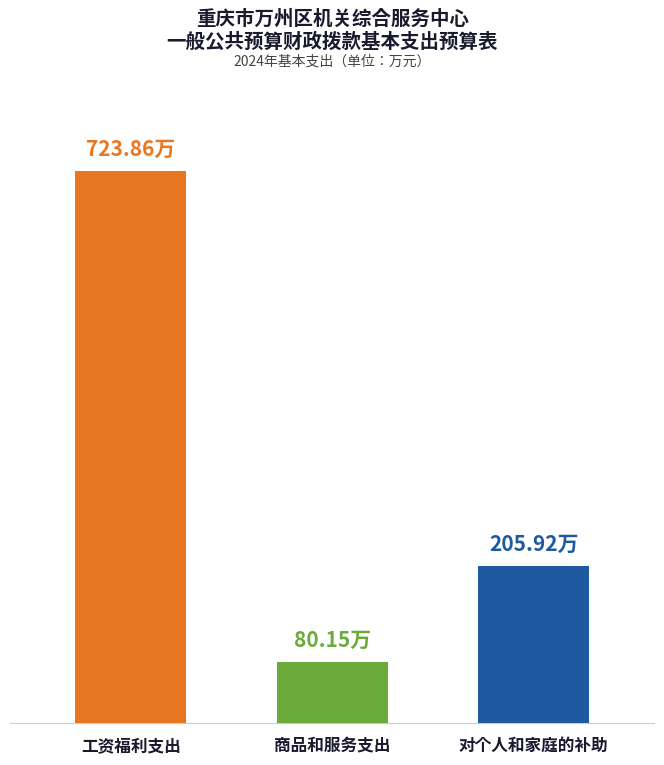

Where does the data first go above 205?

工资福利支出